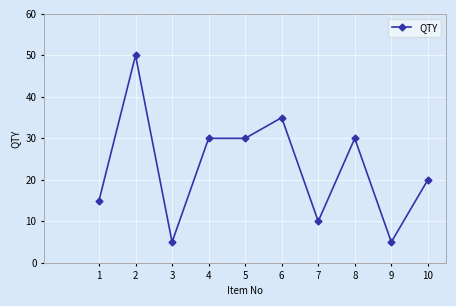

At which category does the chart reach its peak across all series?

2